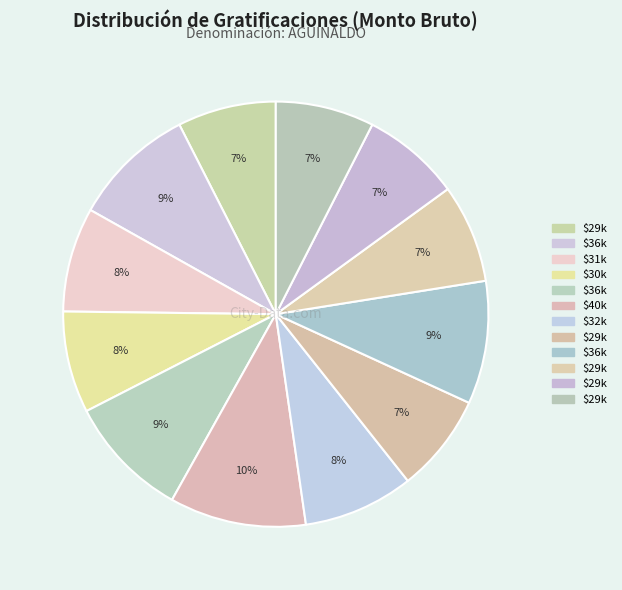

Count the number of slices in the pie.

12